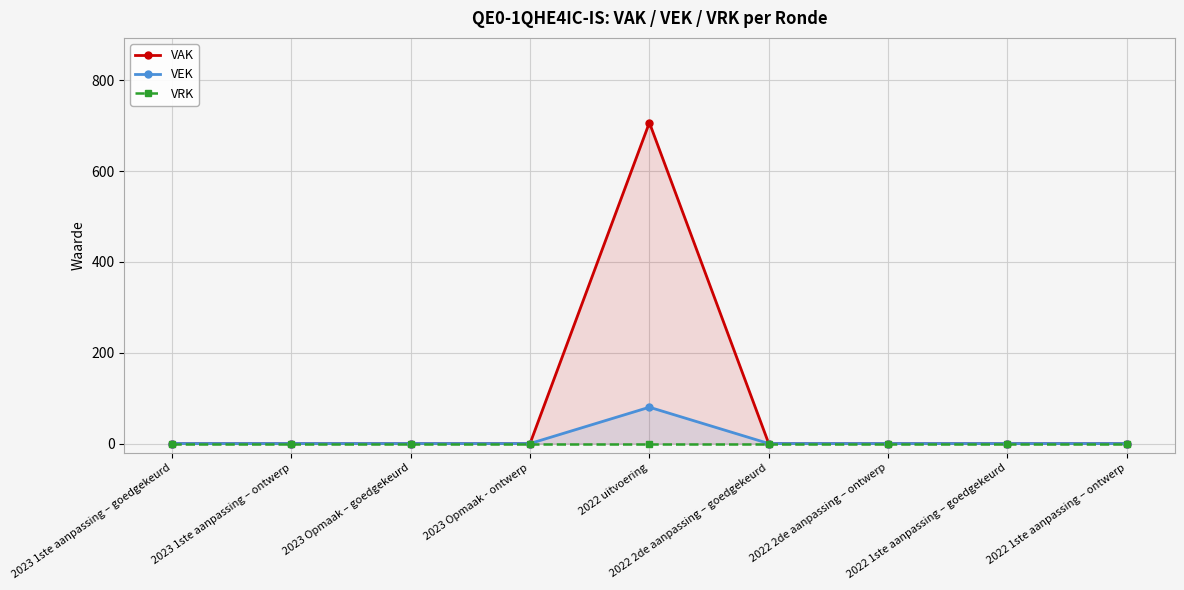

List the labels in order of VEK value, largest first.

2022 uitvoering, 2023 1ste aanpassing – goedgekeurd, 2023 1ste aanpassing – ontwerp, 2023 Opmaak – goedgekeurd, 2023 Opmaak - ontwerp, 2022 2de aanpassing – goedgekeurd, 2022 2de aanpassing – ontwerp, 2022 1ste aanpassing – goedgekeurd, 2022 1ste aanpassing – ontwerp